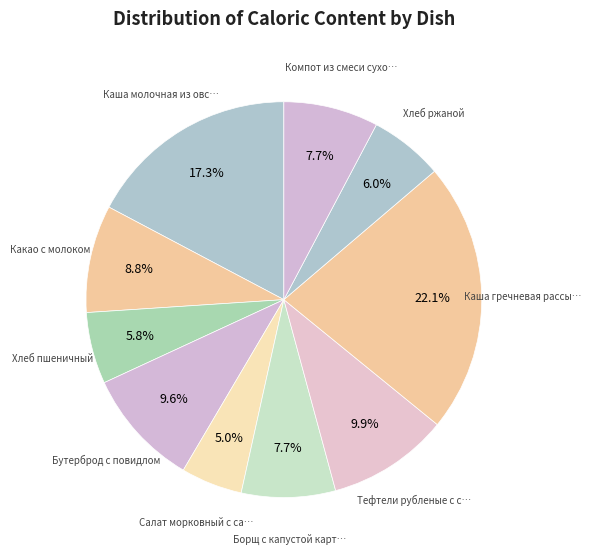

How many slices are in this pie chart?

10